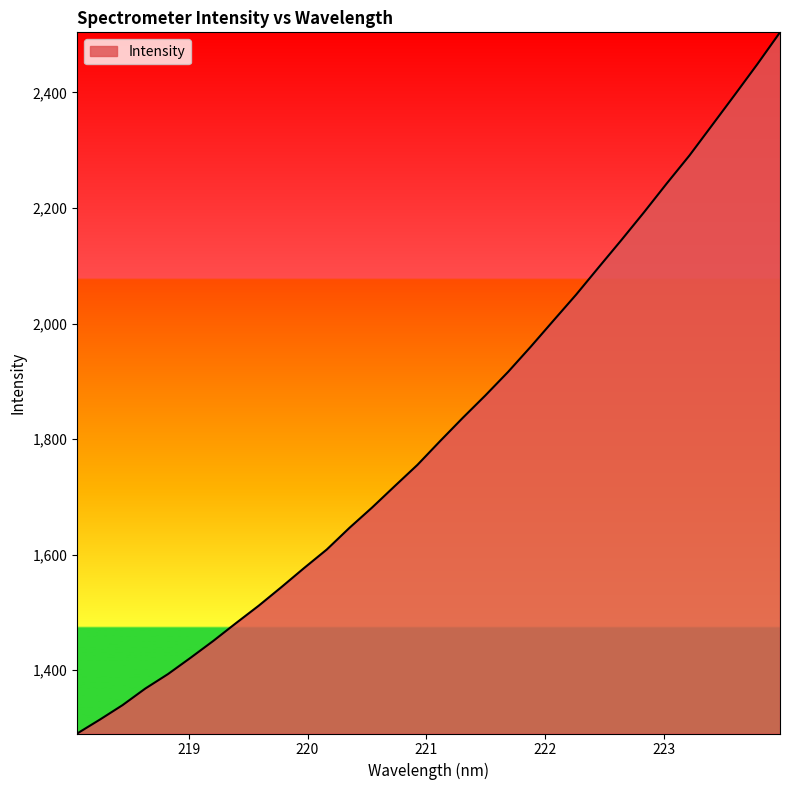

What is the difference between the maximum and minimum values?

1213.5